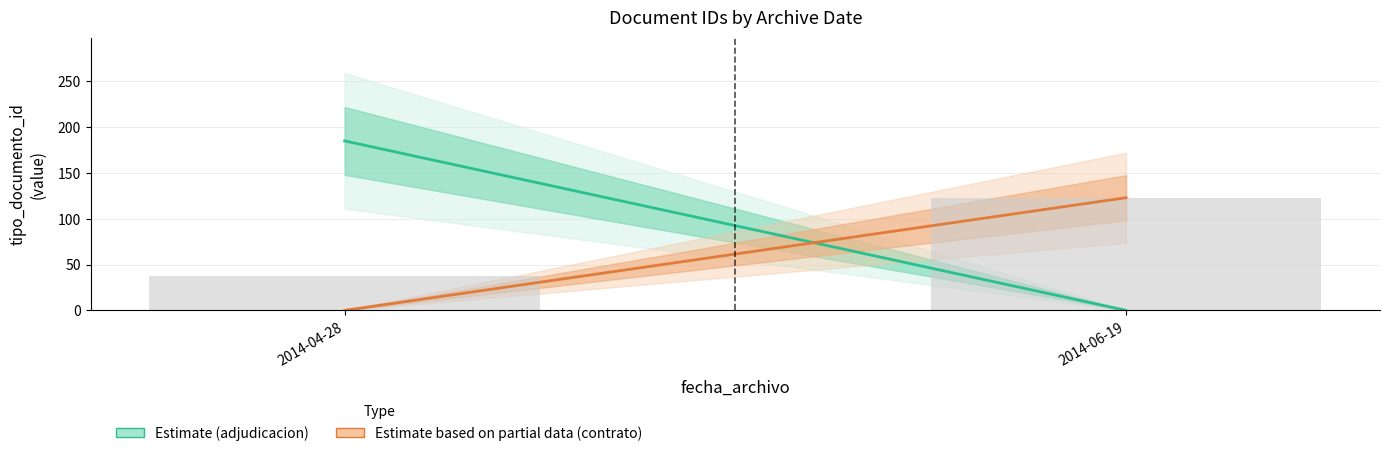

Reading right to left, extract all data points from this chart.

123	37